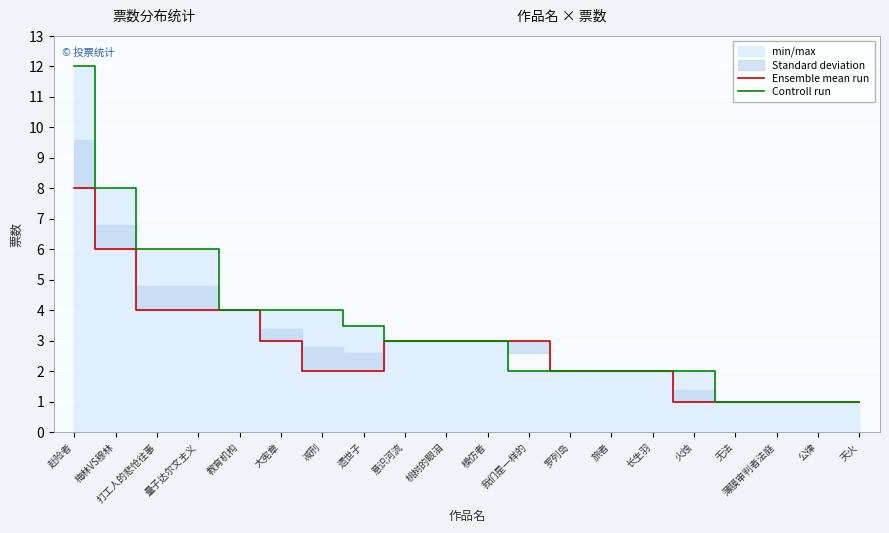

Rank the categories by Controll run value from lowest to highest.

无法, 薄膜审判者法庭, 公律, 天火, 我们是一样的, 罗列岛, 旅者, 长生羽, 火烛, 意识河流, 桃树的眼泪, 模仿者, 遗世子, 教育机构, 大宪章, 减刑, 打工人的悲怆往事, 量子达尔文主义, 梅林VS穆林, 赴险者